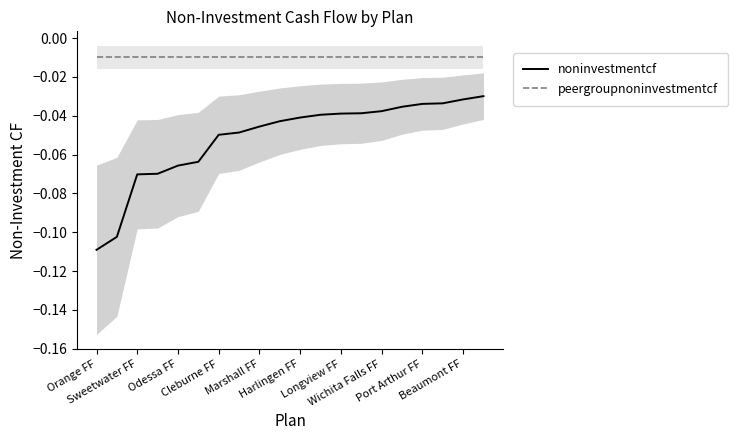

True or false: noninvestmentcf and peergroupnoninvestmentcf intersect in this chart.

False